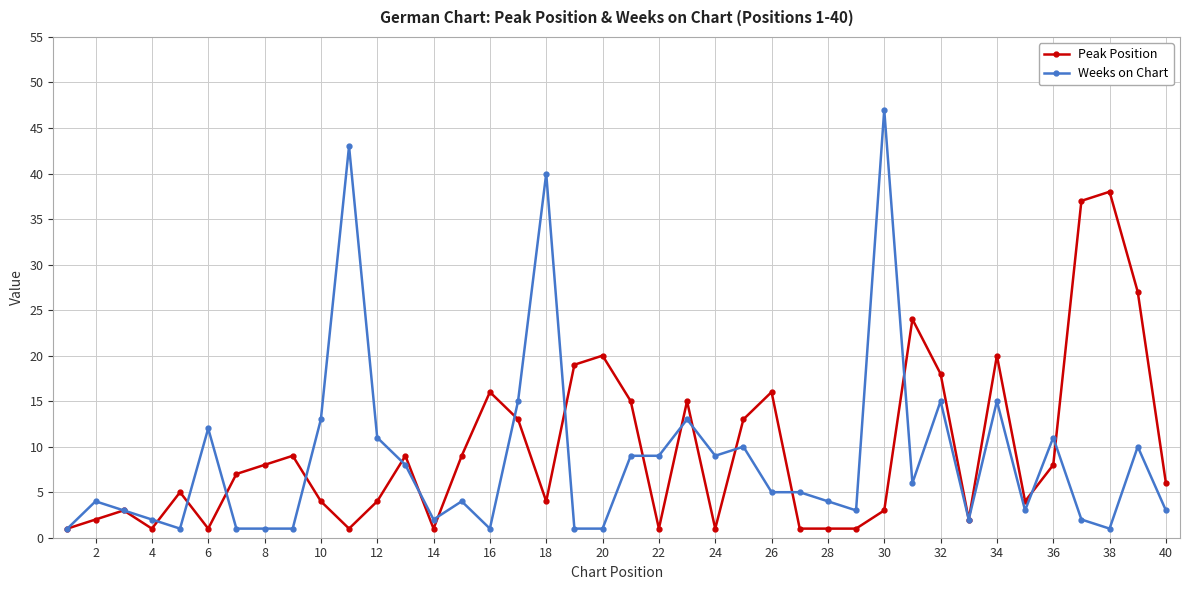

Which series has the widest spread of values?

Weeks on Chart